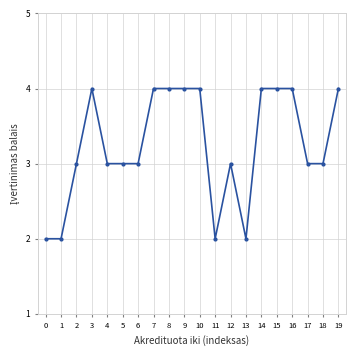

What is the approximate value at 14?

4